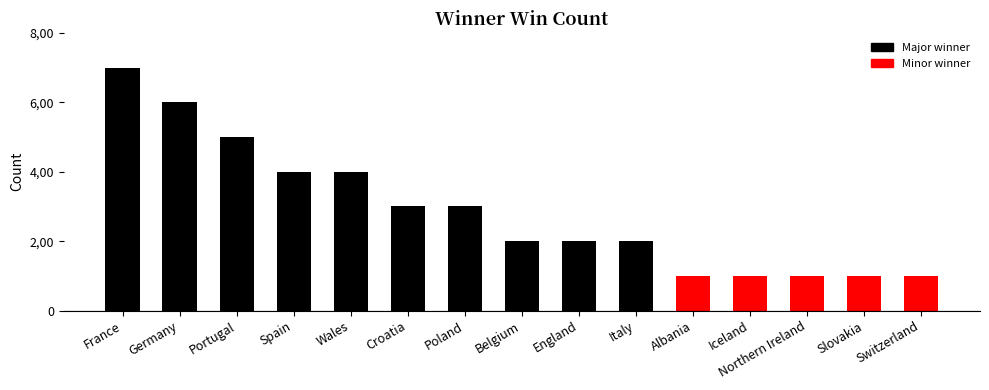

Reading left to right, transcribe all the data shown in this chart.

7	6	5	4	4	3	3	2	2	2	1	1	1	1	1